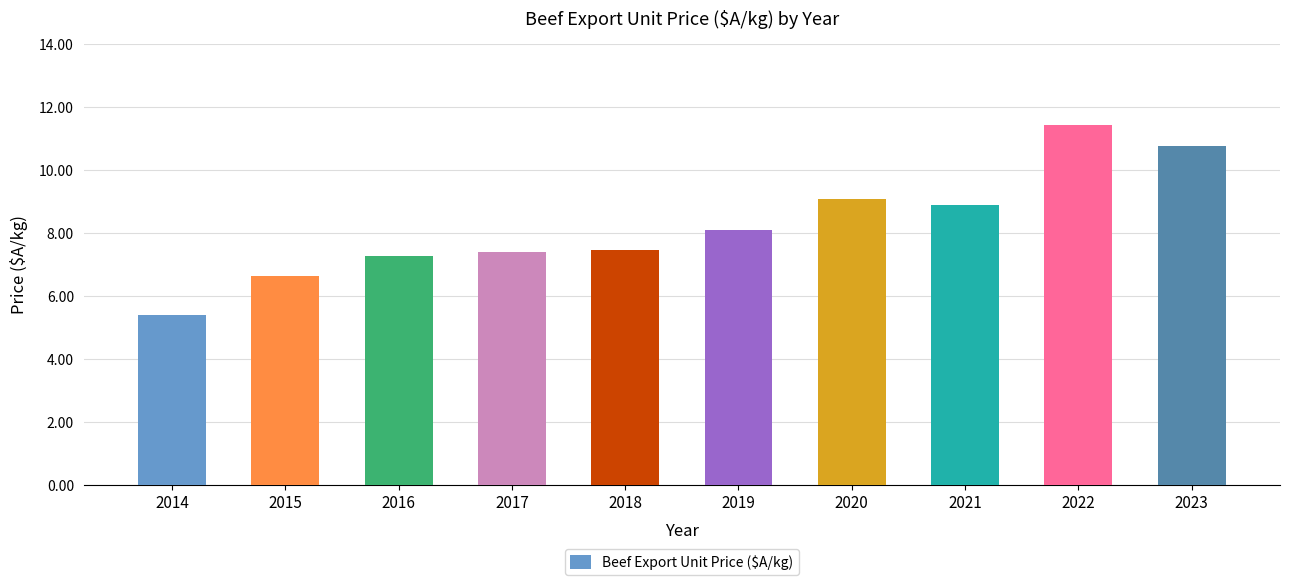

What is the greatest value displayed?

11.4